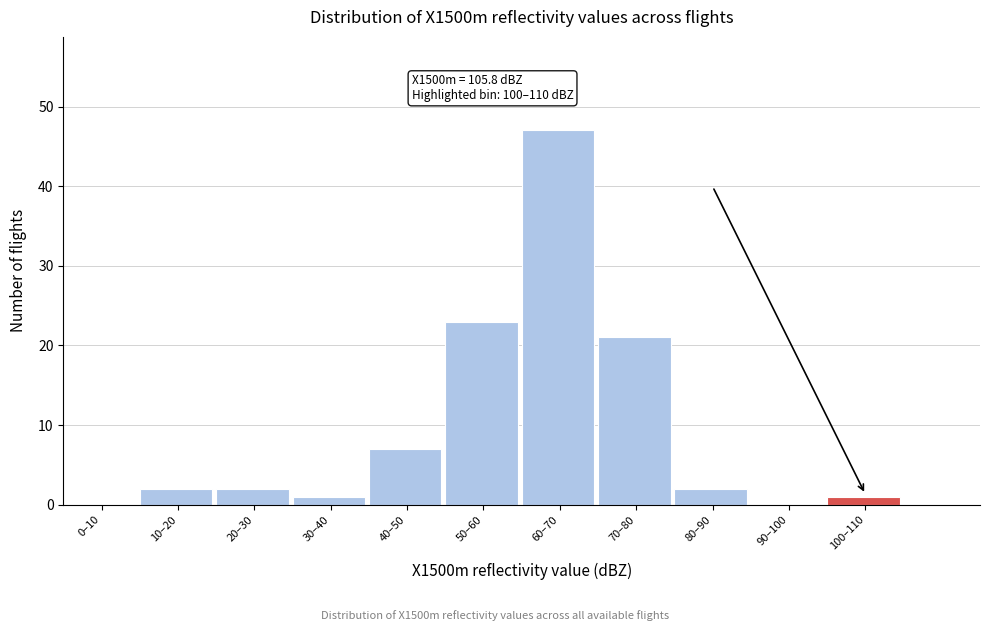

Reading left to right, list all the values displayed in this chart.

0–10=0	10–20=2	20–30=2	30–40=1	40–50=7	50–60=23	60–70=47	70–80=21	80–90=2	90–100=0	100–110=1